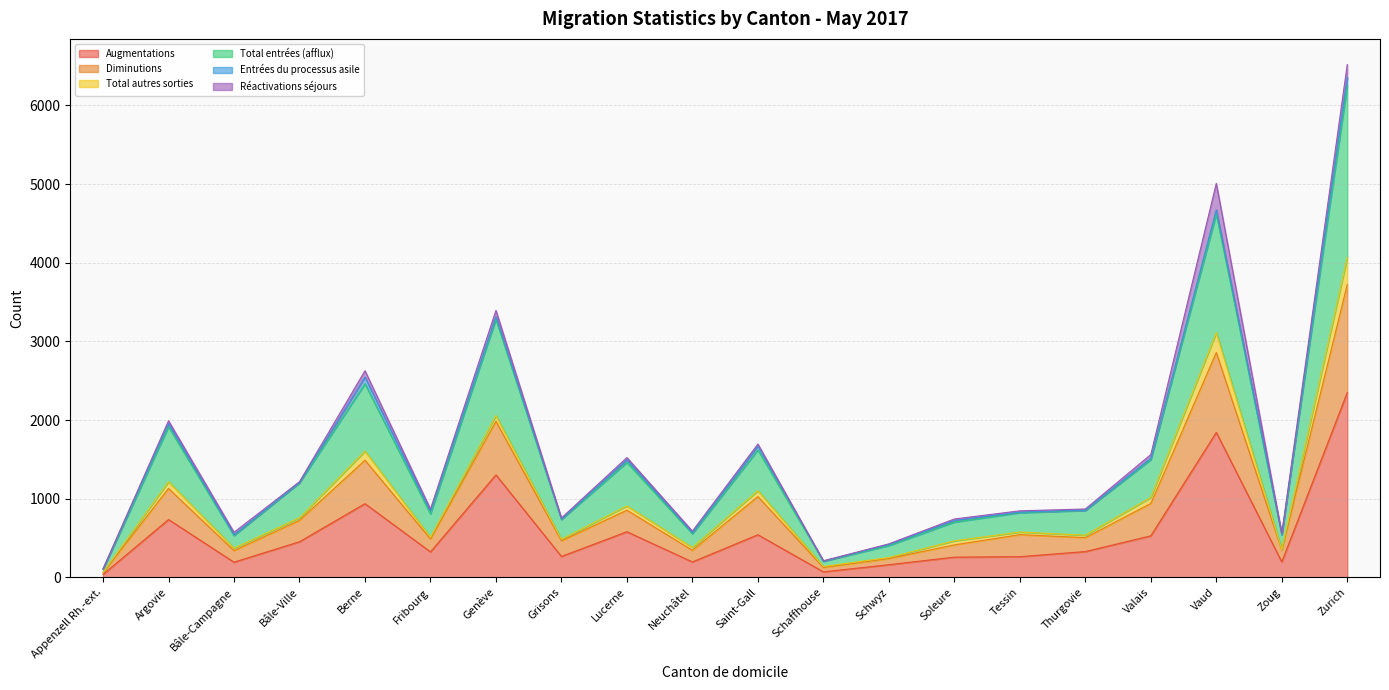

At which category is the sum across all series the highest?

Zurich